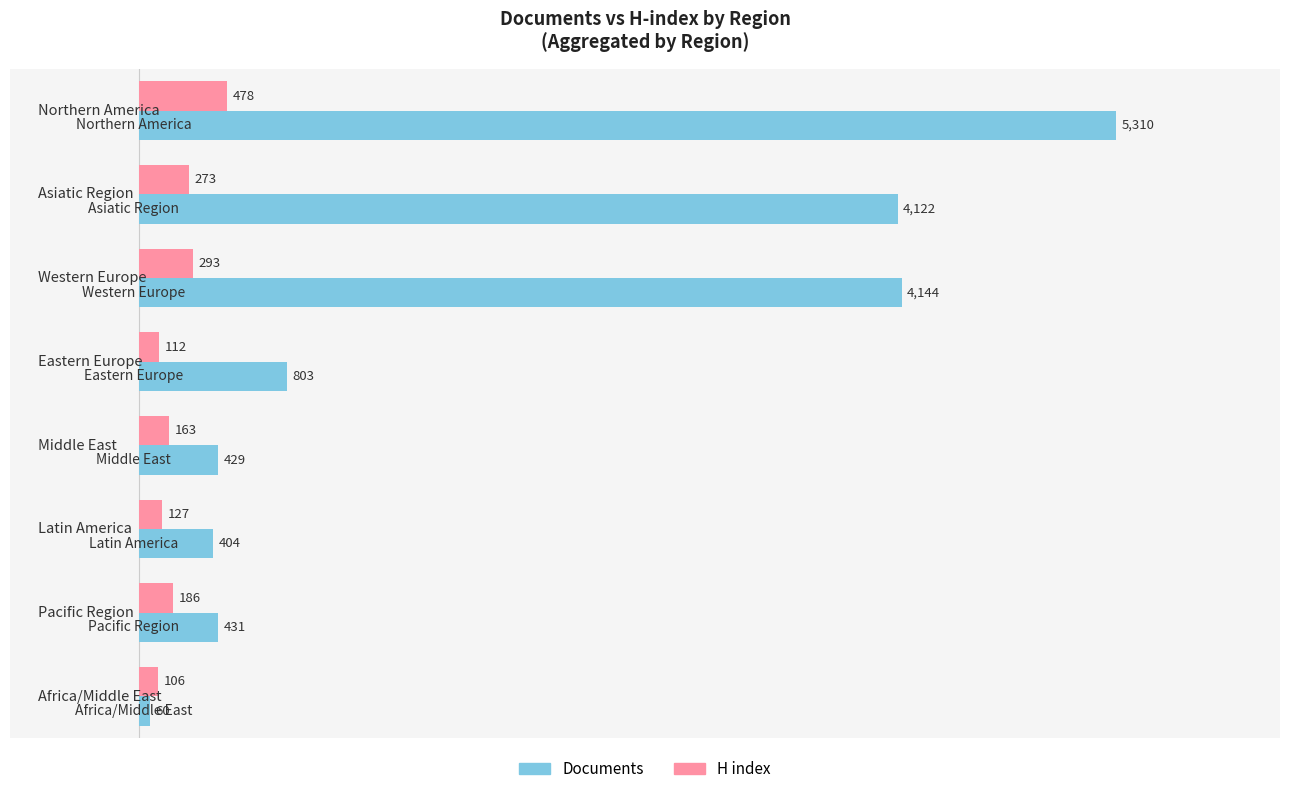

How many categories are shown in the chart?

8